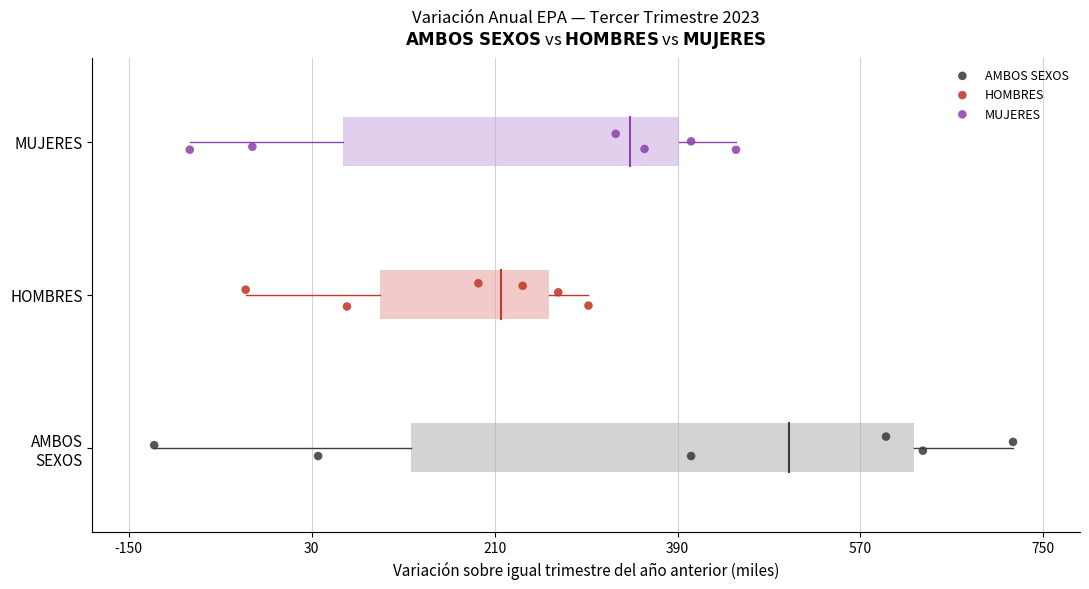

What are all the series names shown in the legend?

AMBOS SEXOS, HOMBRES, MUJERES